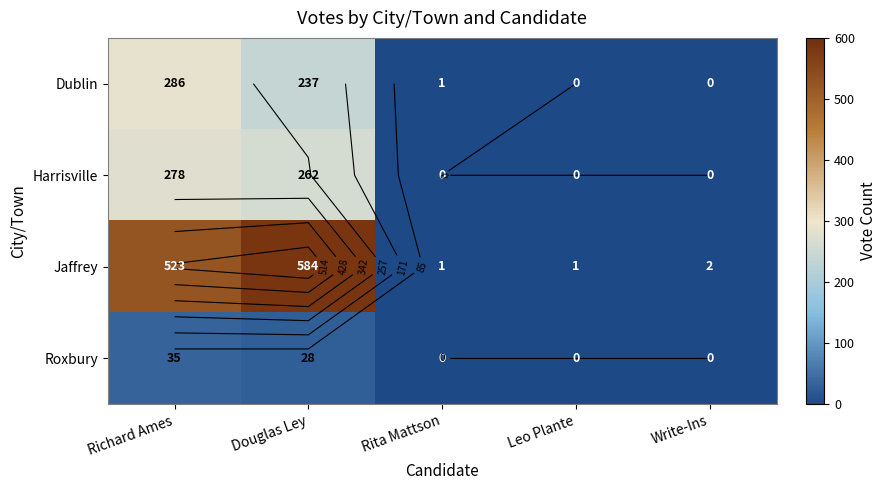

Rank the categories by Roxbury value from highest to lowest.

Richard Ames, Douglas Ley, Rita Mattson, Leo Plante, Write-Ins